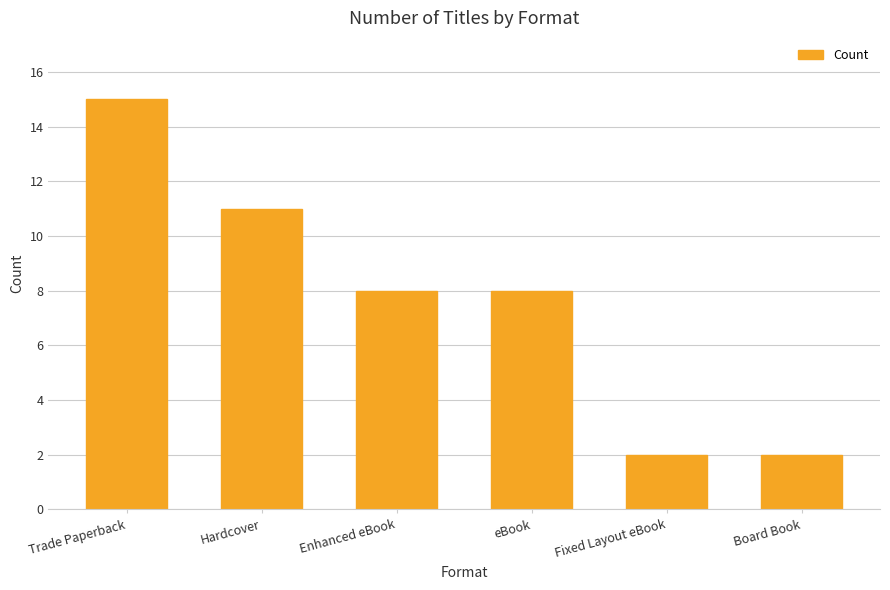

At which category does the chart reach its peak across all series?

Trade Paperback